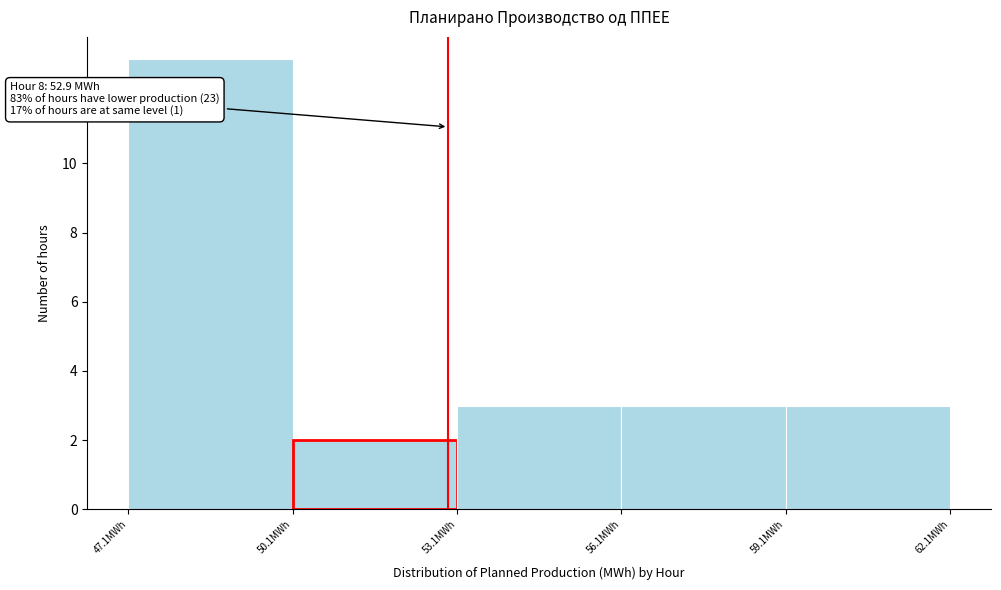

Over which range of the x-axis is the bar tallest?

47 to 50